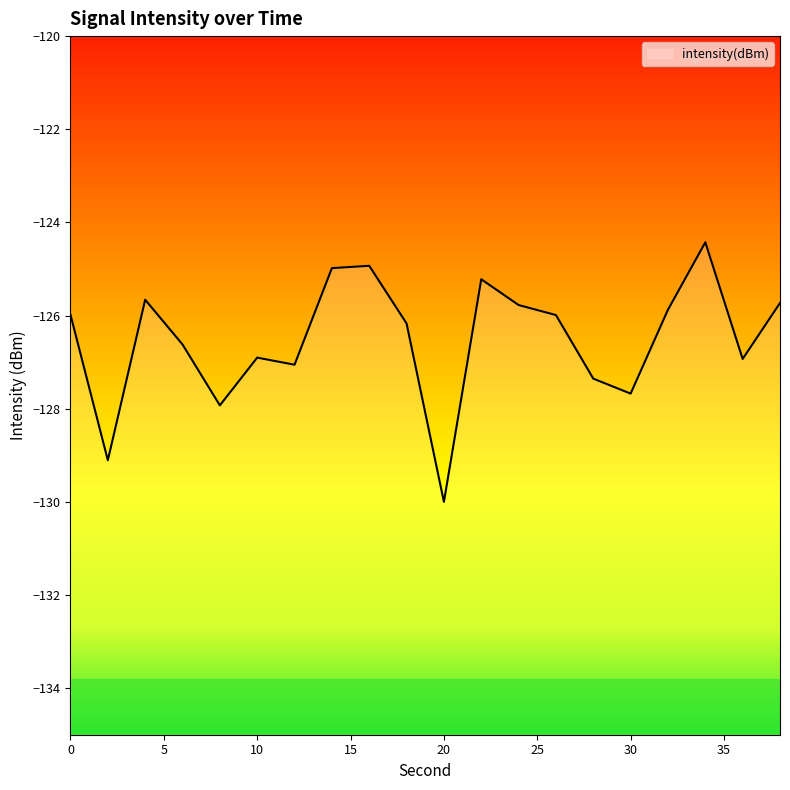

Where is the data nearest to the value -127?

12